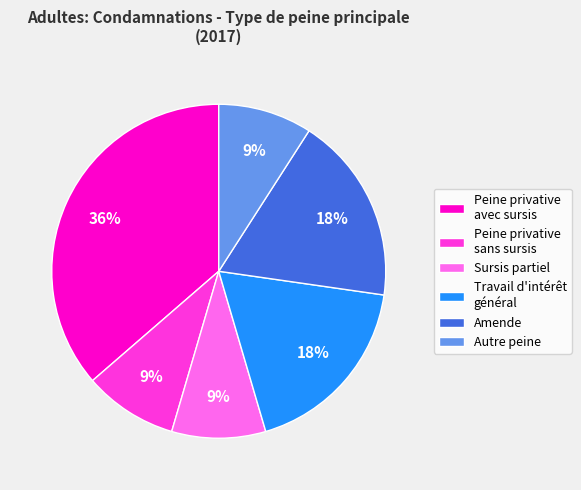

What is the largest slice in the pie chart?

Peine privative avec sursis